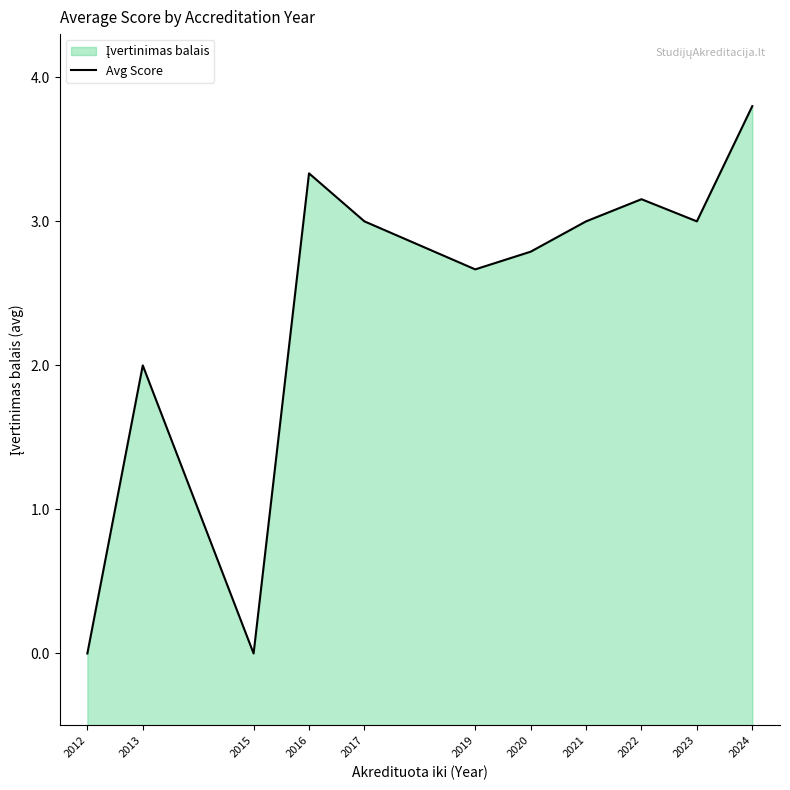

List the labels in order of value, largest first.

2024, 2016, 2022, 2017, 2021, 2023, 2020, 2019, 2013, 2012, 2015